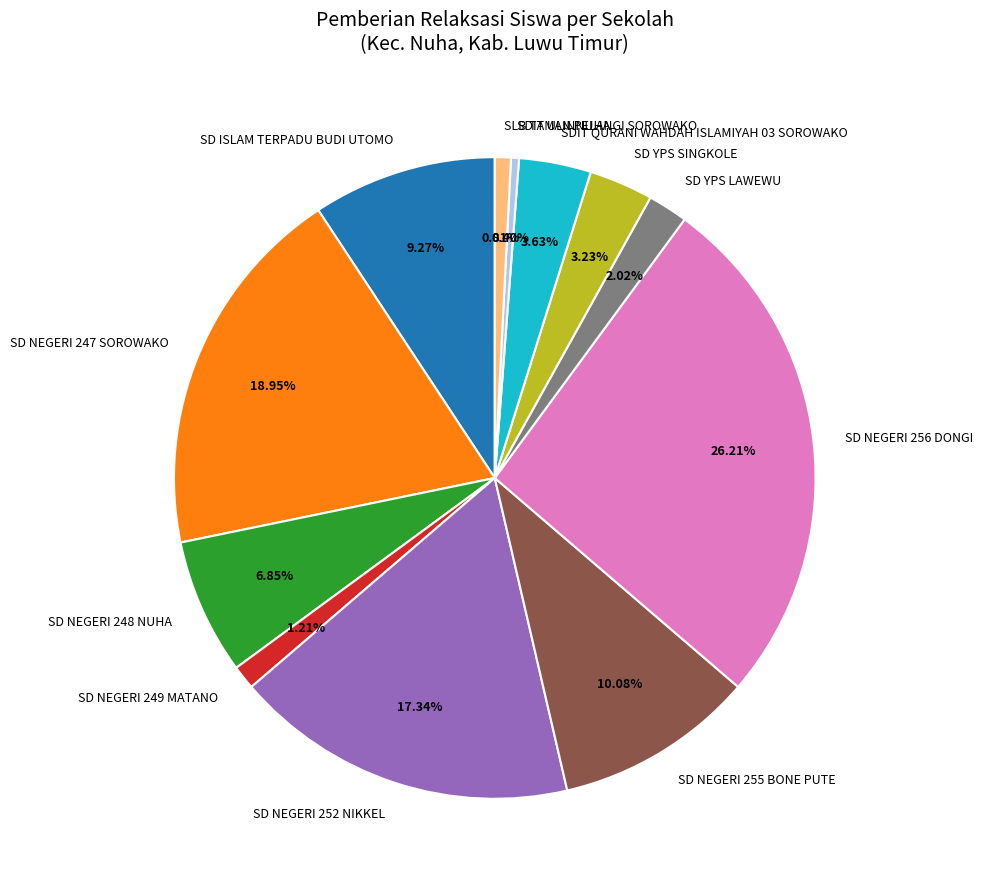

How much of the chart is everything except SD YPS SINGKOLE?

96.8%